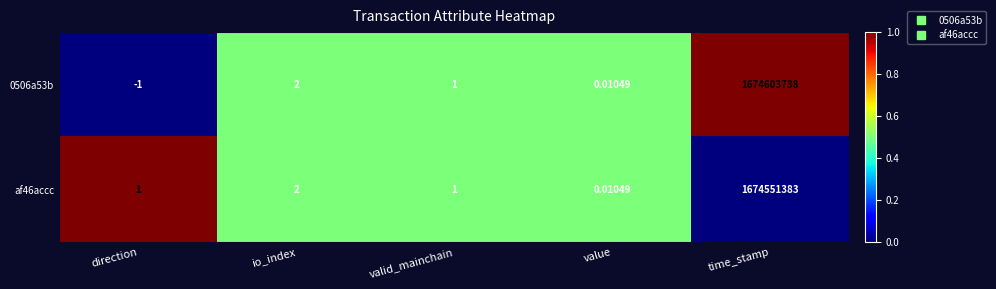

Which label corresponds to the smallest value in the chart?

direction